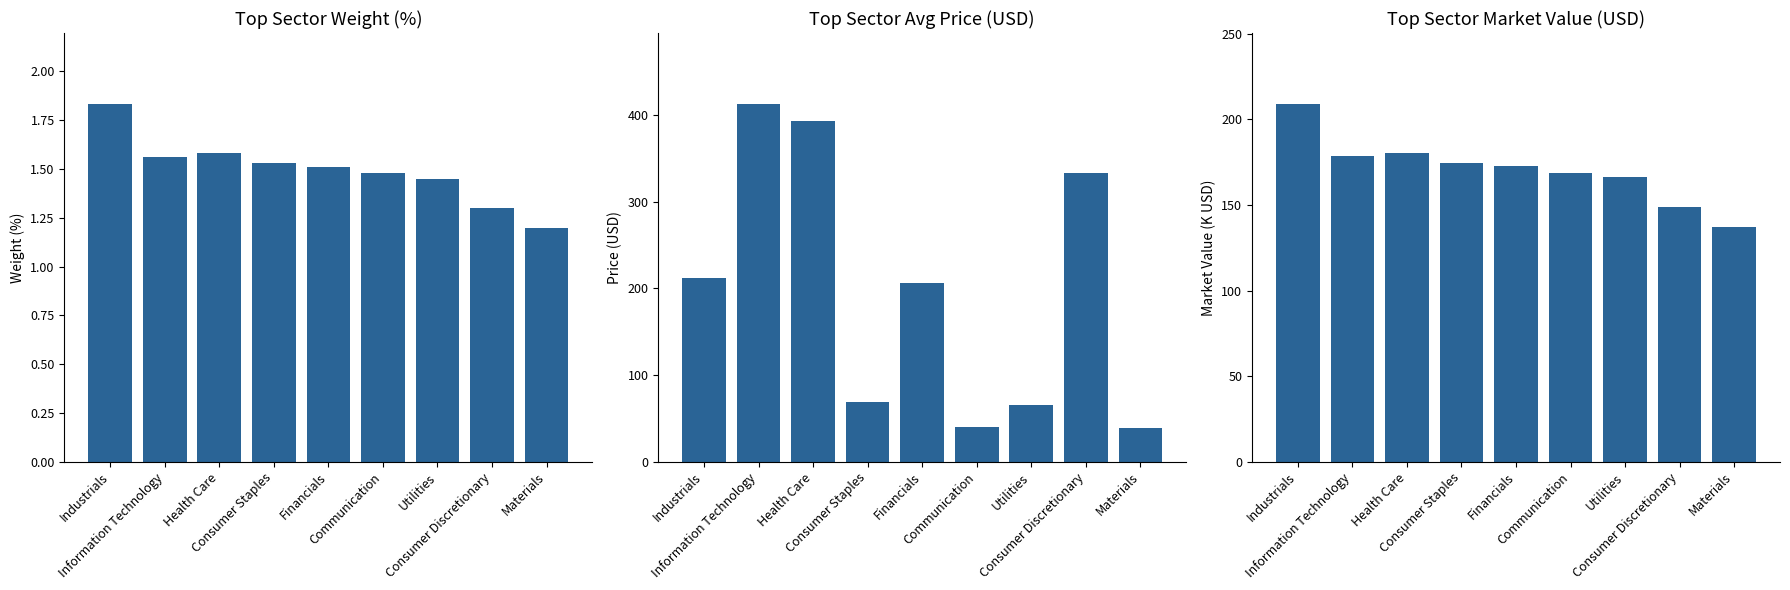

Where does the Avg Price (USD) series first go above 206?

Industrials